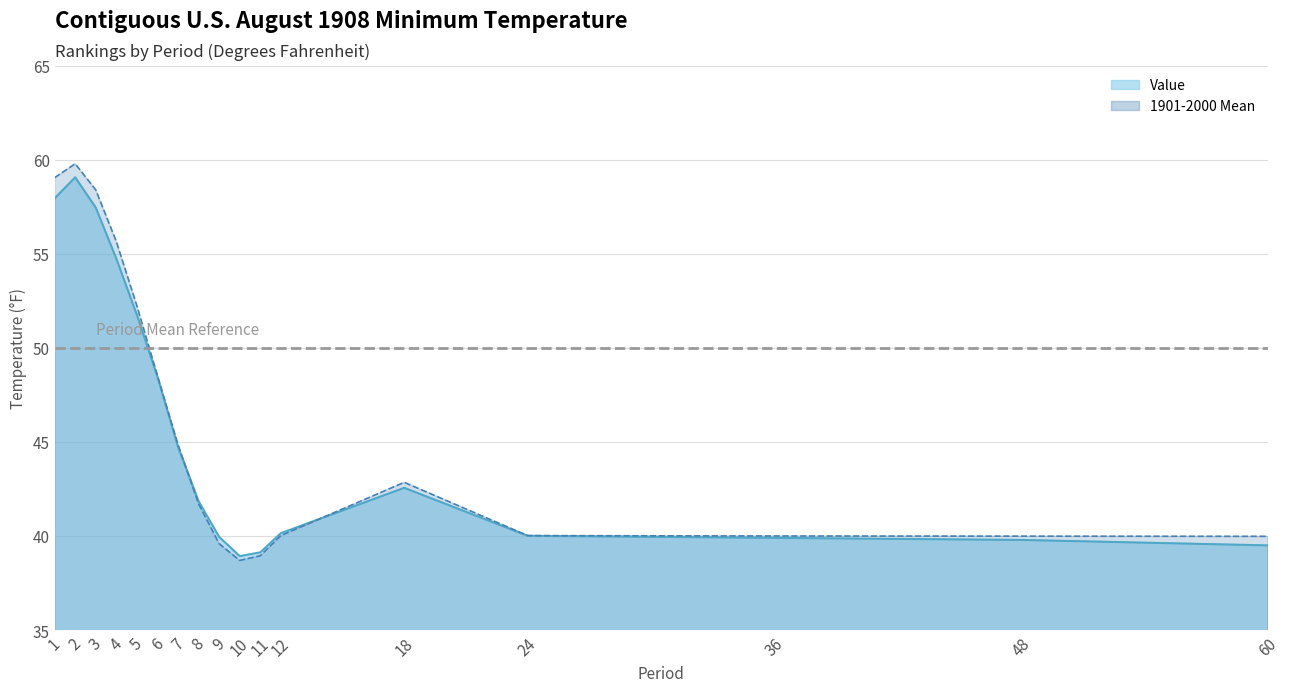

How many data points in 1901-2000 Mean are above 41?

9